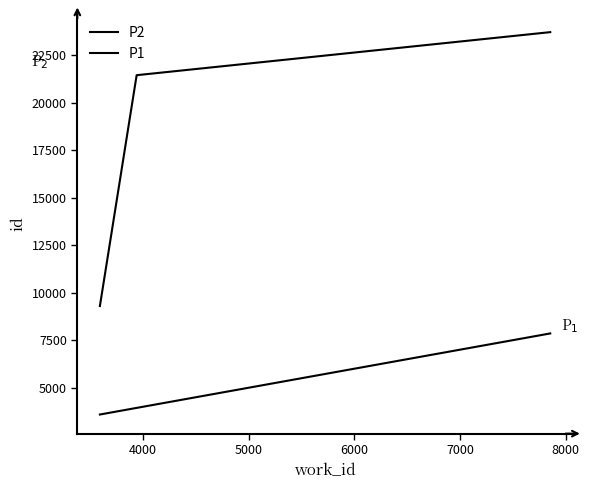

True or false: P1 and P2 intersect in this chart.

False